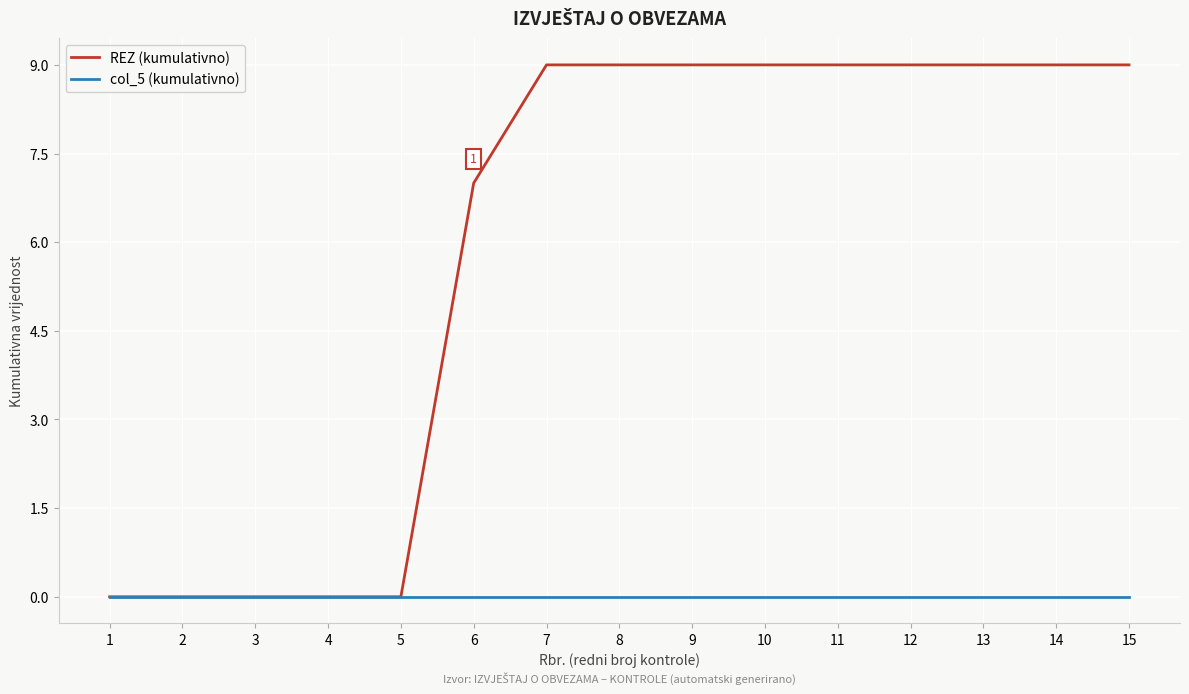

What is the difference between the second highest and second lowest values in the REZ (kumulativno) series?

9